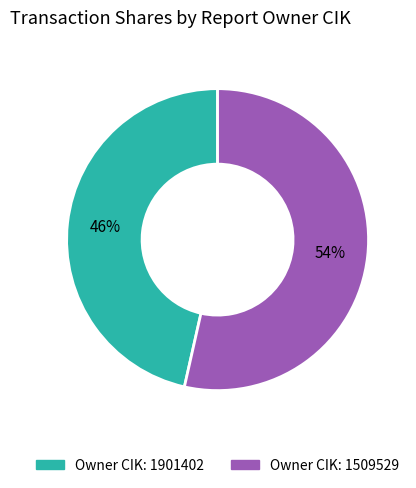

How many segments does this pie chart have?

2